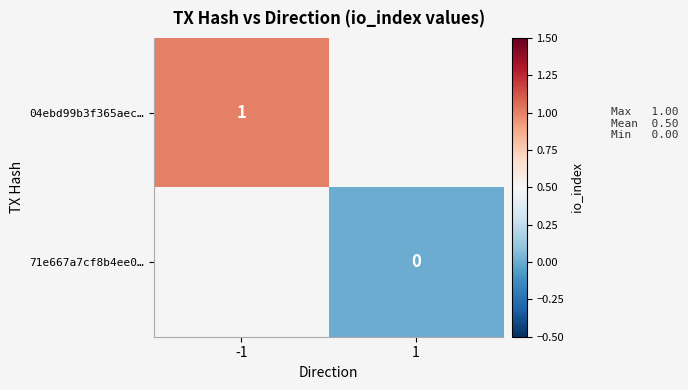

The value of 04ebd99b3f365aec… at -1 is 2. True or false?

False